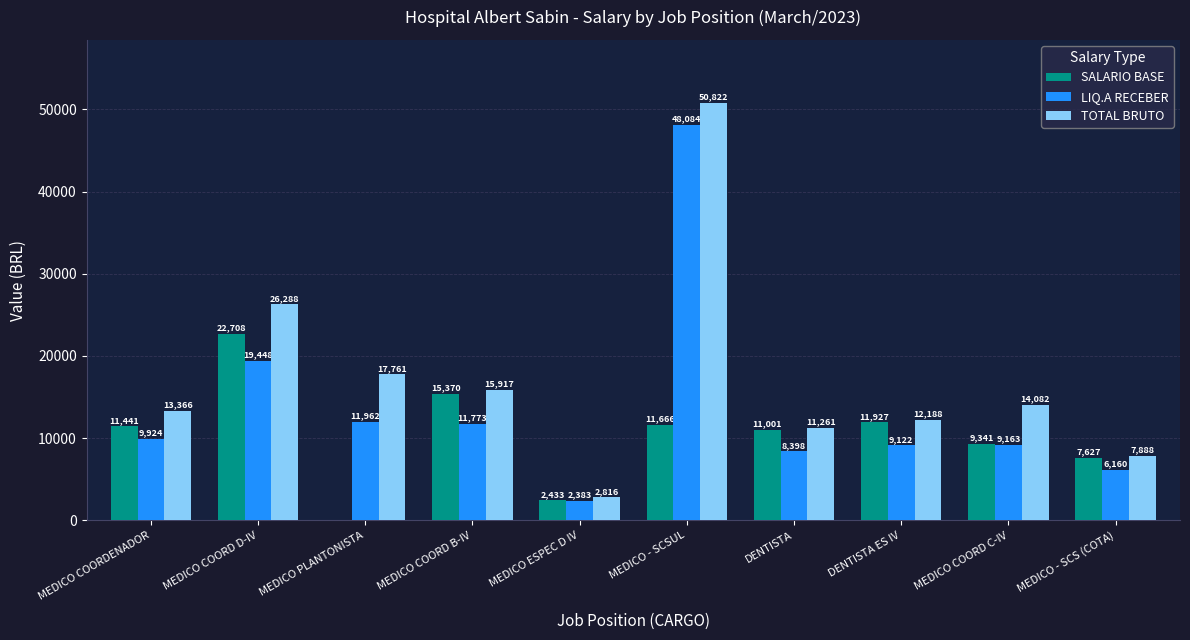

What is the maximum value for SALARIO BASE?

22708.0